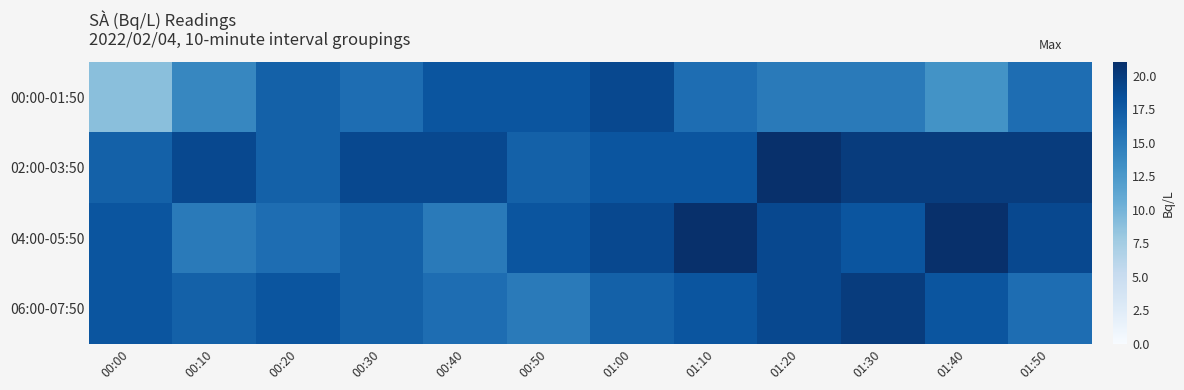

How many categories are shown in the chart?

12